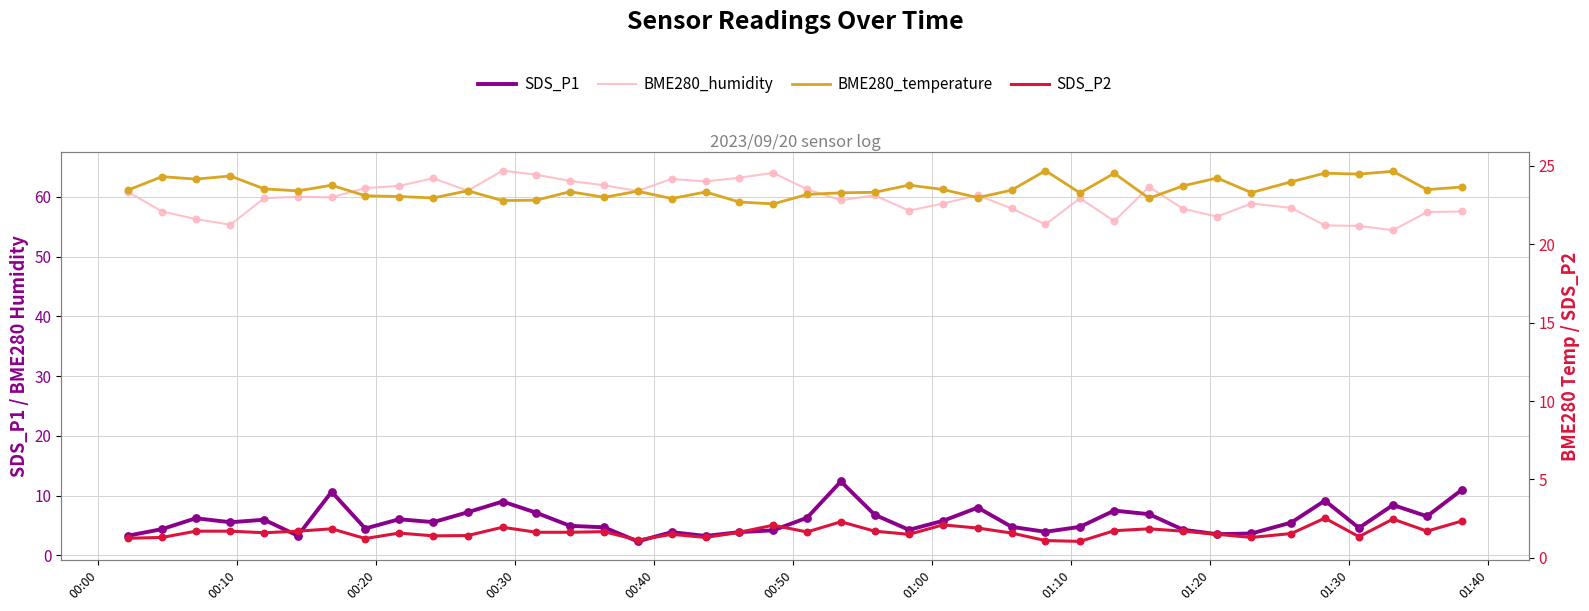

What are all the series names shown in the legend?

SDS_P1, BME280_humidity, BME280_temperature, SDS_P2